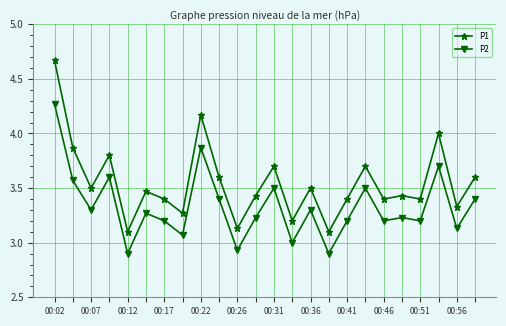

What is the sum of all P1 values?

85.2